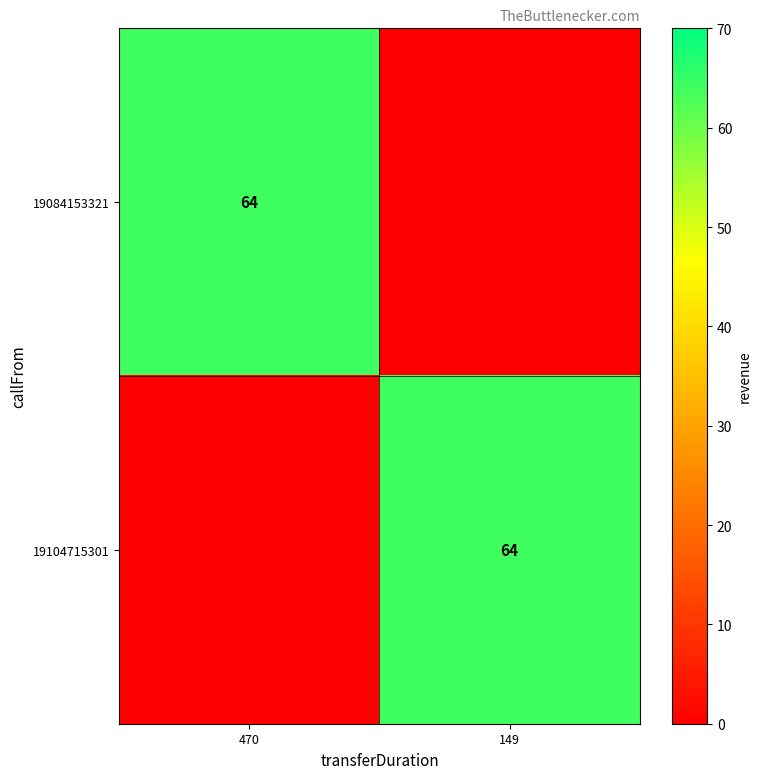

The value of 19084153321 at 470 is 43. True or false?

False